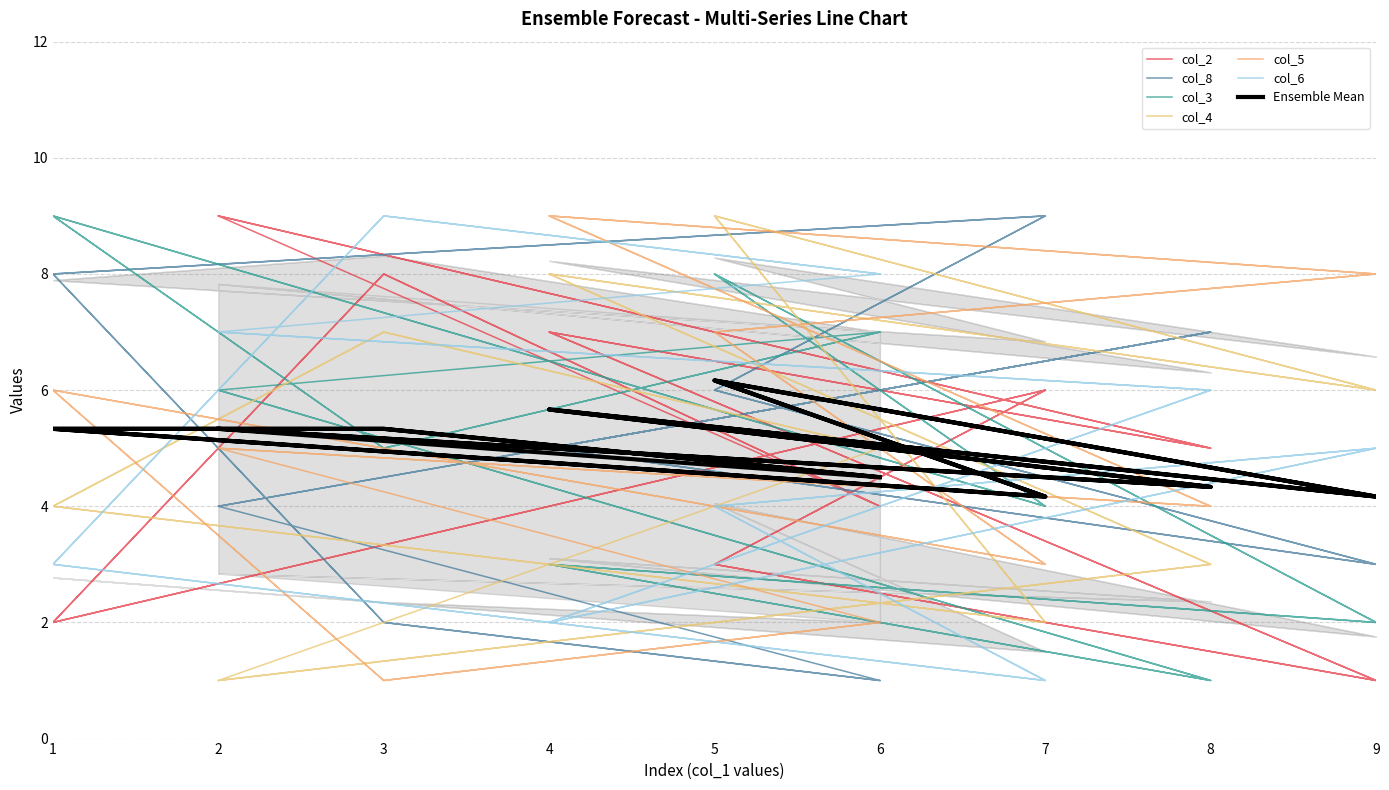

How many distinct data groups are displayed?

6